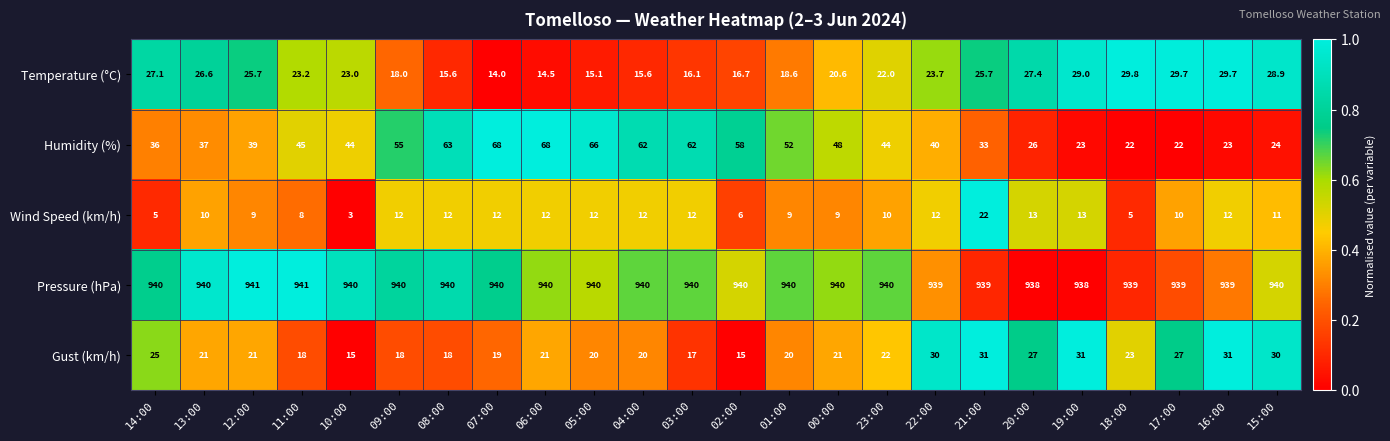

What is the sum of the Humidity (%) values at 04:00 and 16:00?

85.0